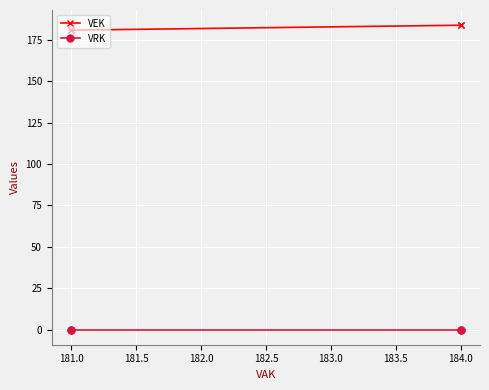

Which series has the largest range (max minus min)?

VEK